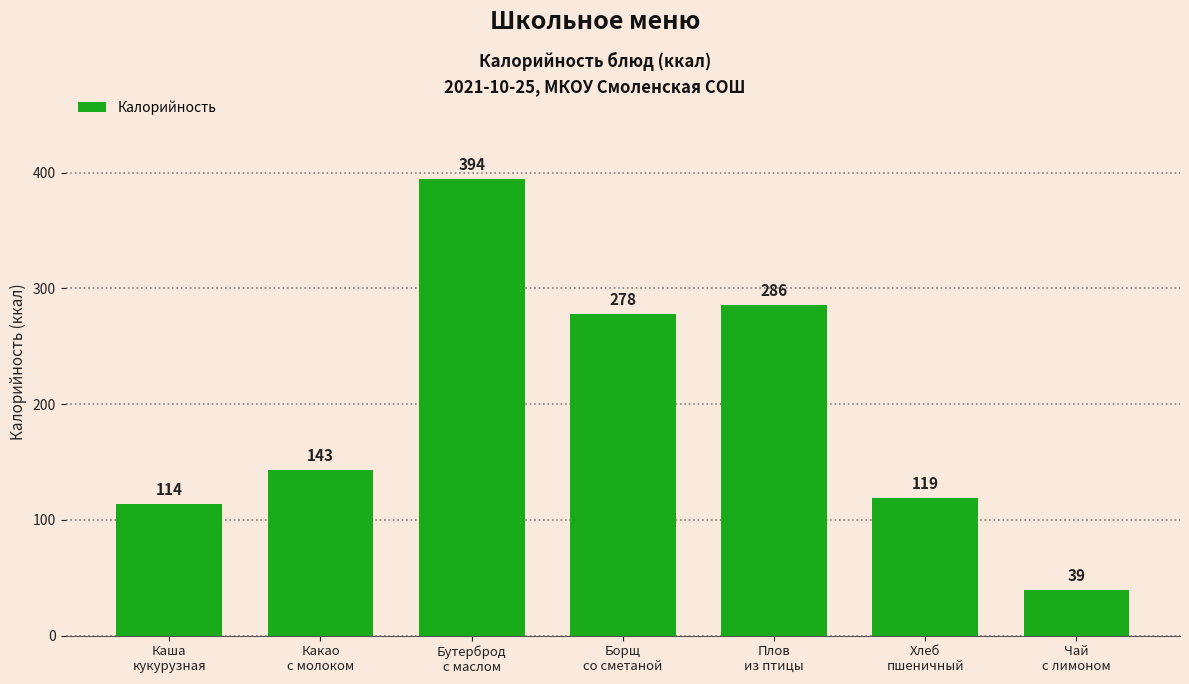

Where is the data nearest to the value 216?

Борщ
со сметаной